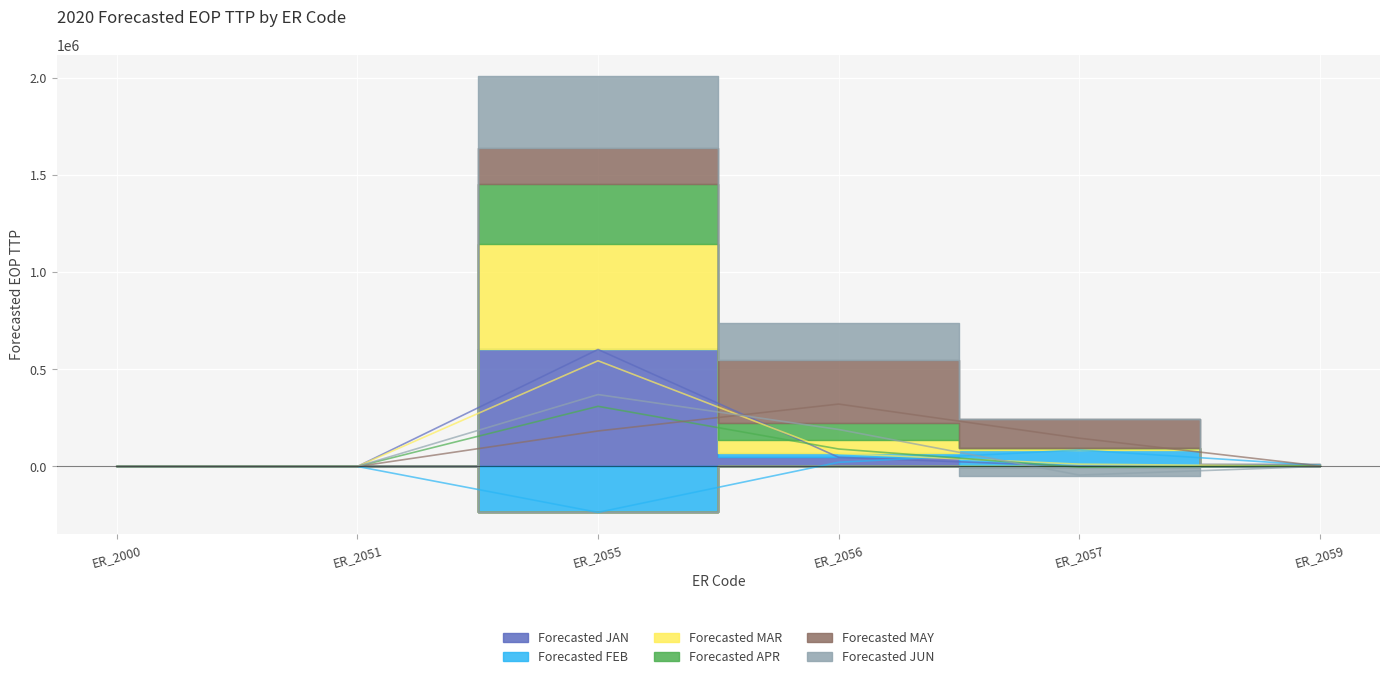

Where do Forecasted MAR and Forecasted MAY first cross each other?

ER_2055 and ER_2056